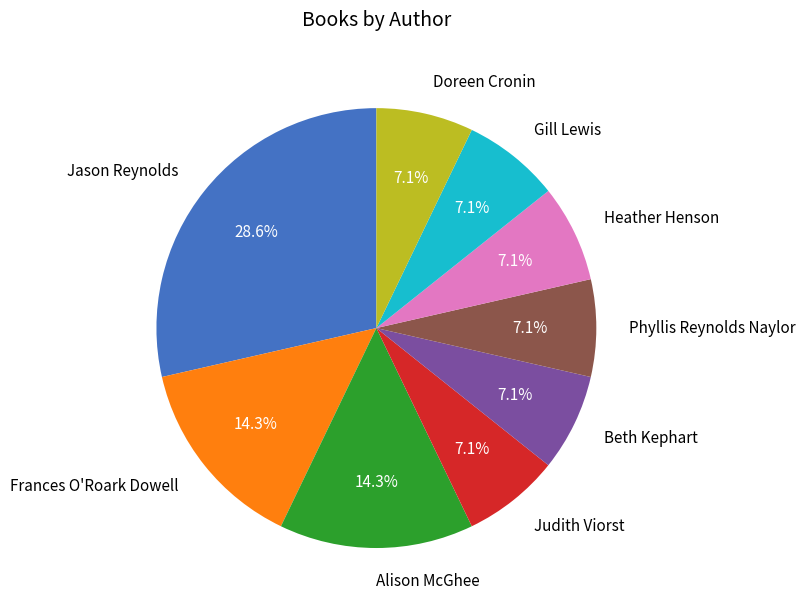

Which slice is the largest?

Jason Reynolds